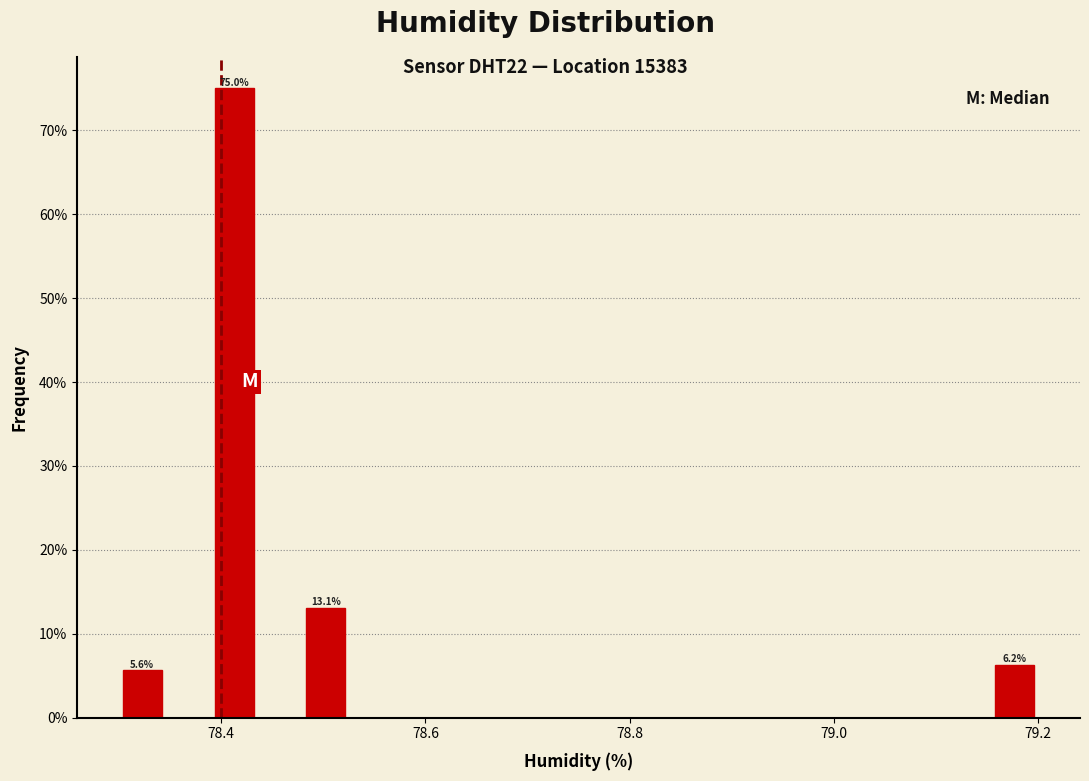

Around what value on the x-axis is the tallest bar? Give the approximate position of its centre, as read against the axis.

78.42